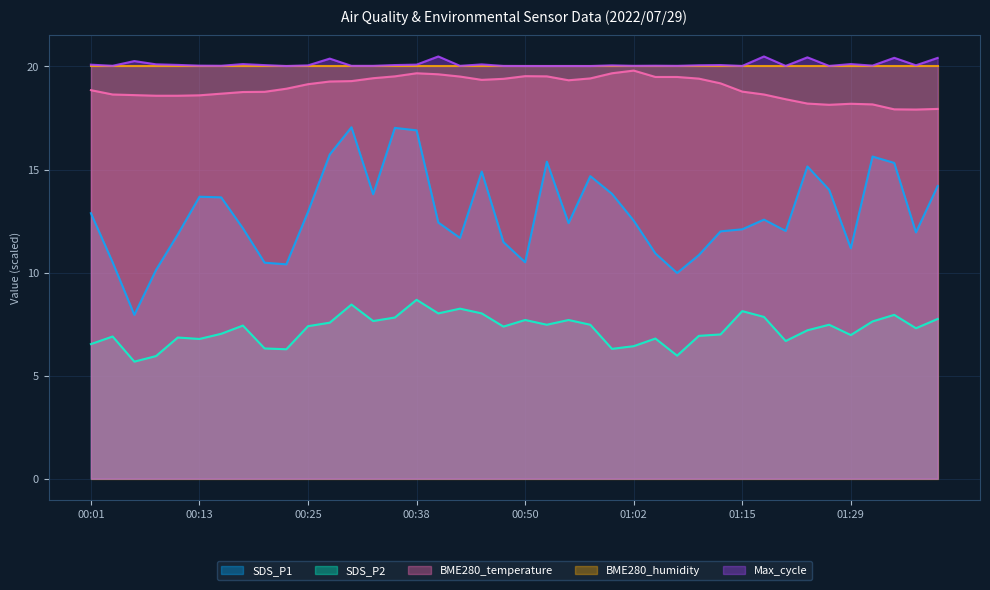

What is the label of the 37th point from the right?

00:08